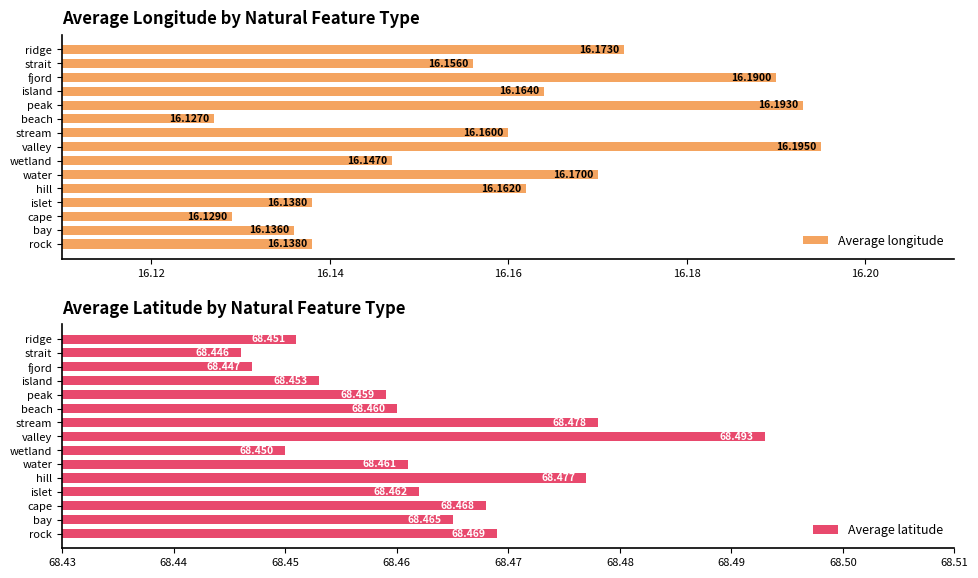

List the series in order of their peak value, lowest first.

Average longitude, Average latitude